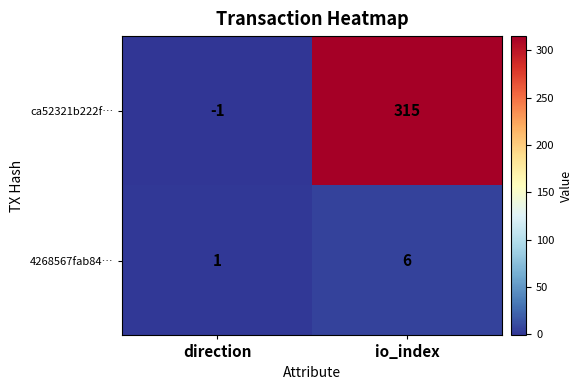

Is it true that 4268567fab84… equals 6 at io_index?

True